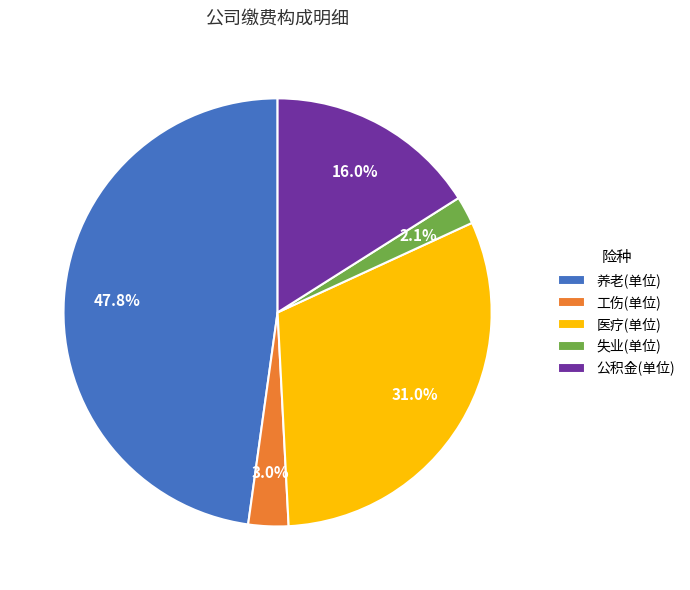

What percentage is the 养老(单位) slice, to the nearest percent?

48%